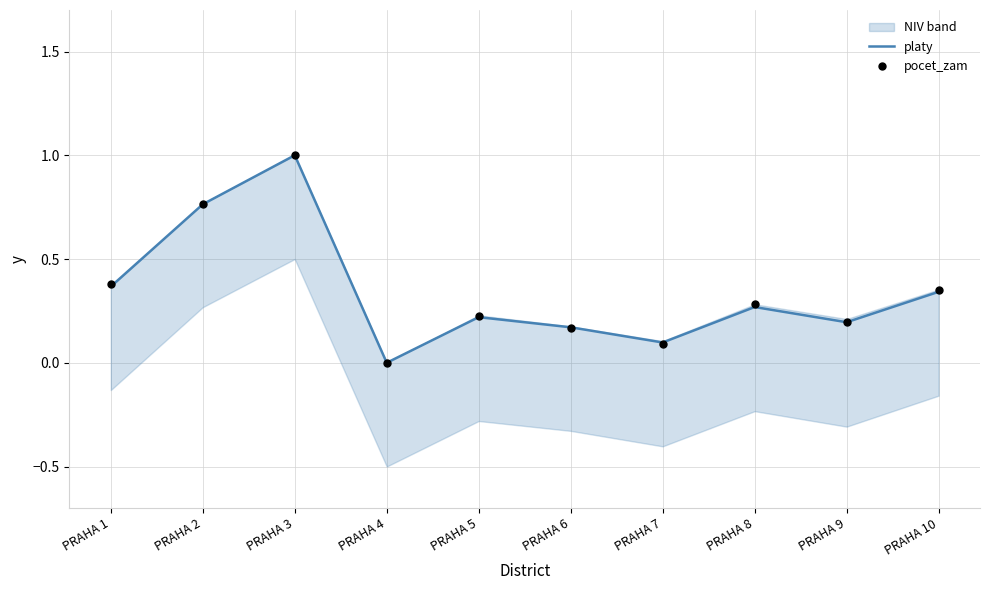

At how many categories does at least one series exceed 0?

9